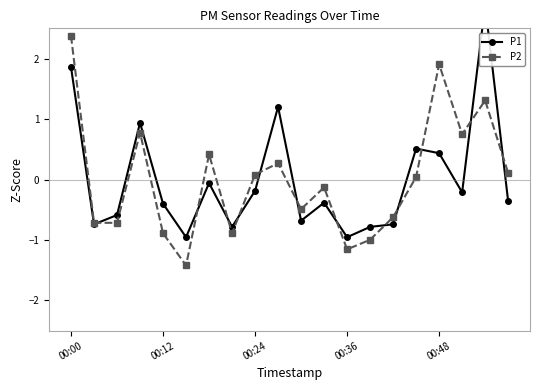

Where is the first local minimum for P2?

5